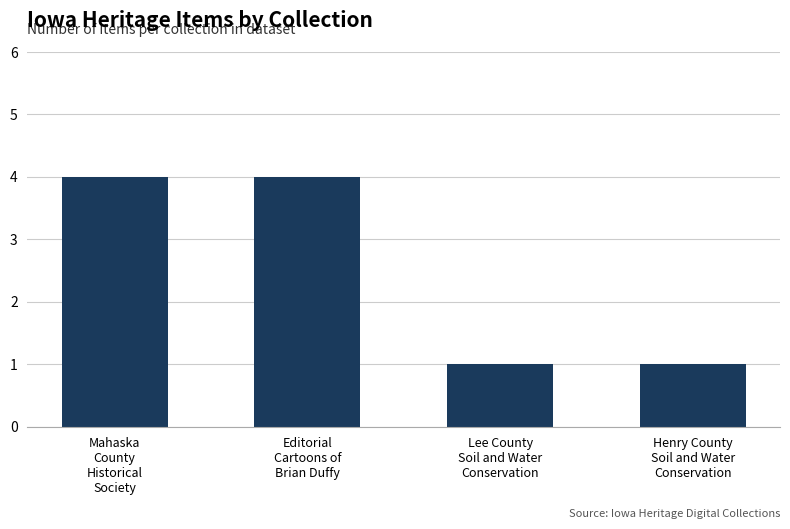

What is the value of the 2nd bar from the left?

4